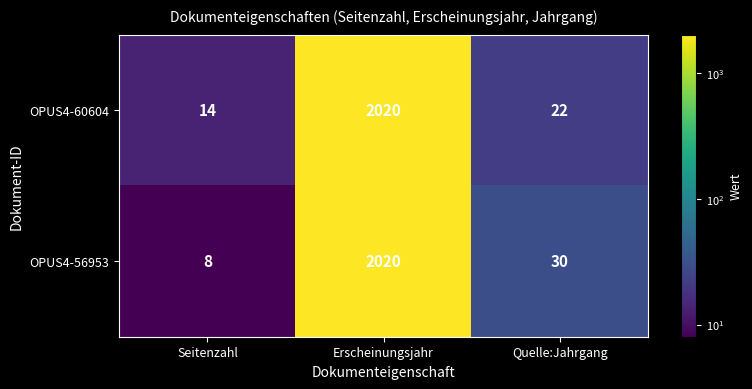

At which label does OPUS4-56953 reach its peak?

Erscheinungsjahr